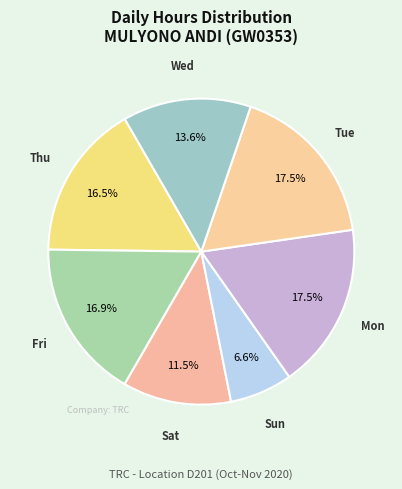

What is the ratio of the value at Sat to the value at Wed?

0.8